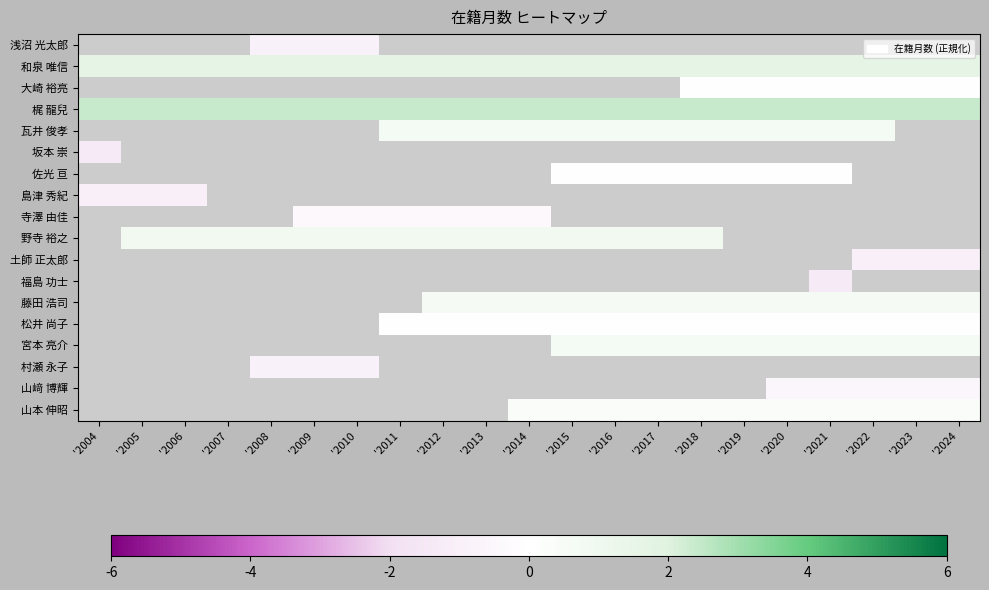

How many values in 瓦井 俊孝 are above zero?

12